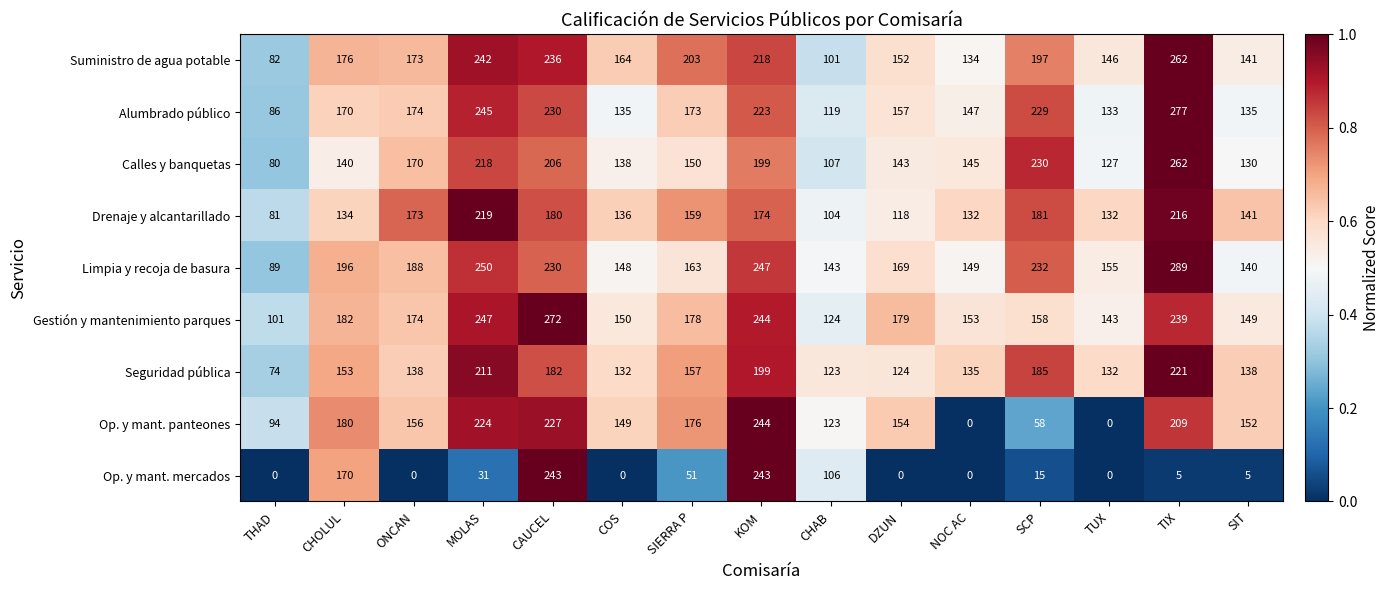

Where does the Drenaje y alcantarillado series first go above 141?

ONCAN